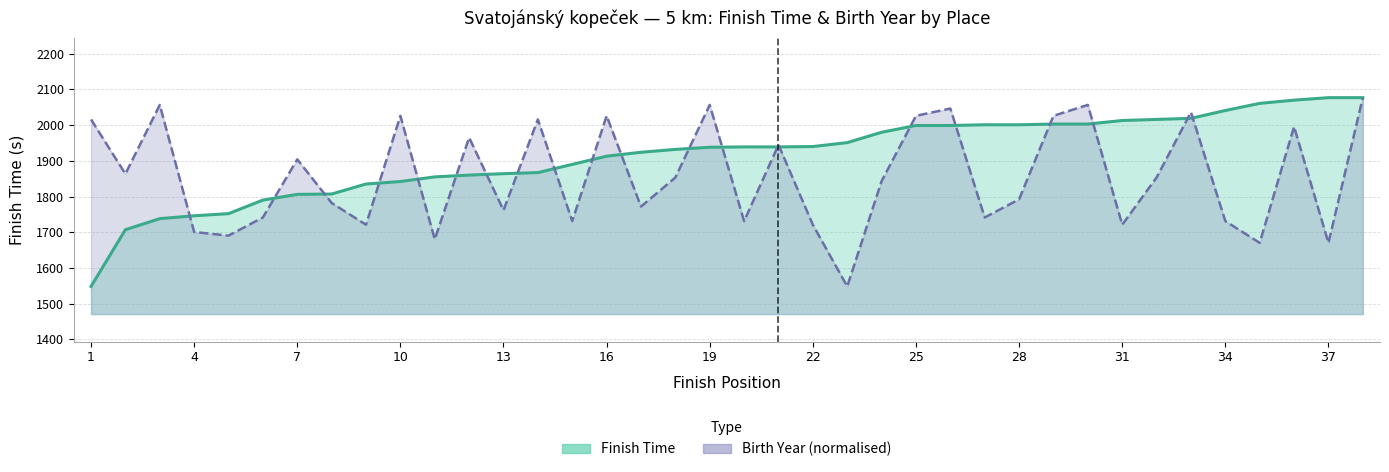

List the series in order of their overall mean, highest first.

Finish Time (seconds), Birth Year (relative)